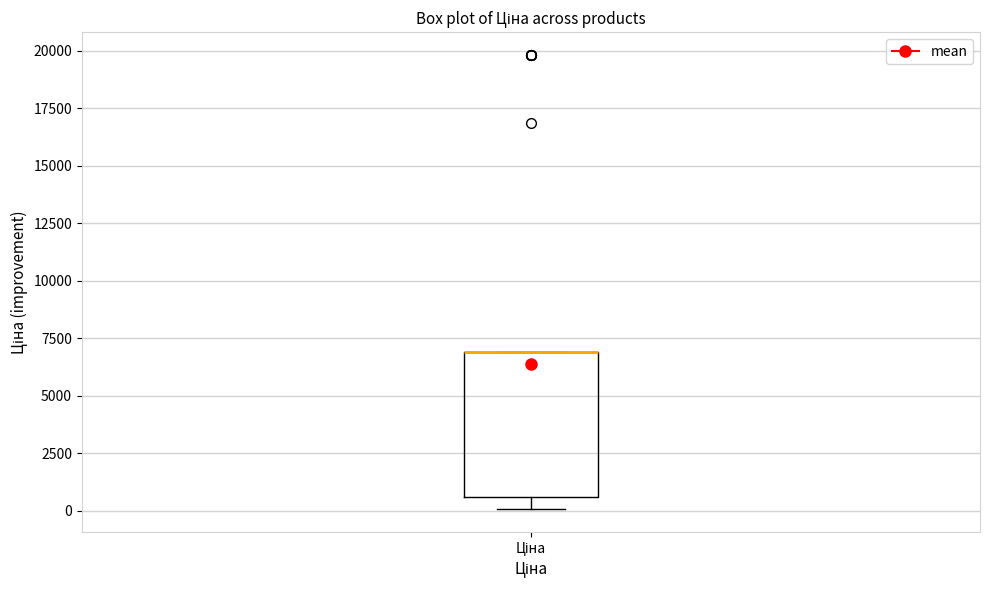

Transcribe this box plot: give where the median line is, the range the box spans, and where the two whiskers end, as read against the y-axis. The values are not printed on the chart, so give them approximately, as read against the axis.

median 7000 (drawn on the box's upper edge), box 500 to 7000, whiskers 0 to 7000